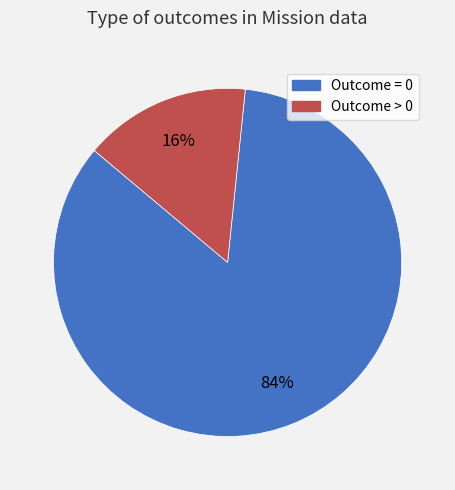

Is there a majority slice in this chart?

Yes